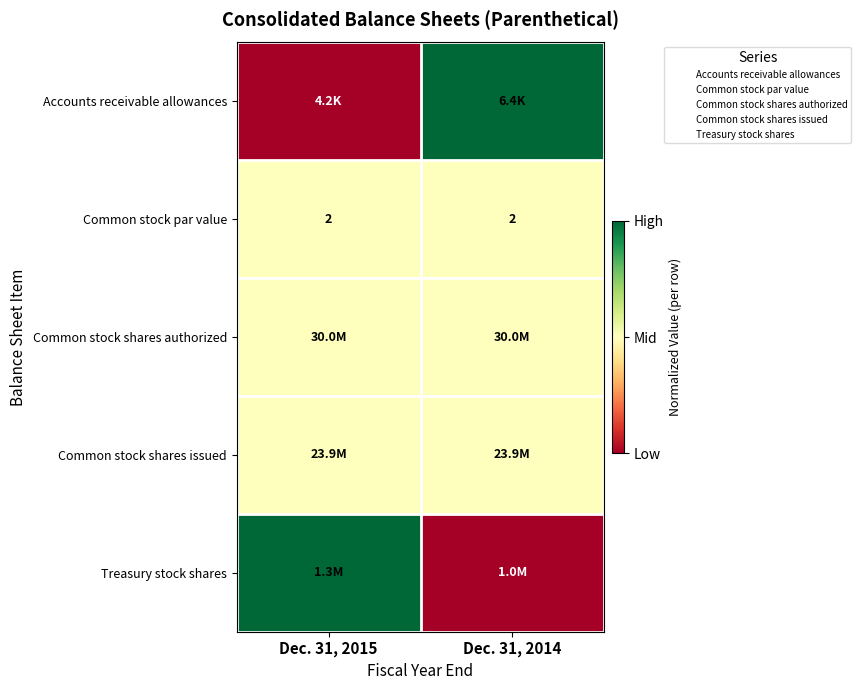

Rank the categories by Accounts receivable allowances value from lowest to highest.

Dec. 31, 2015, Dec. 31, 2014